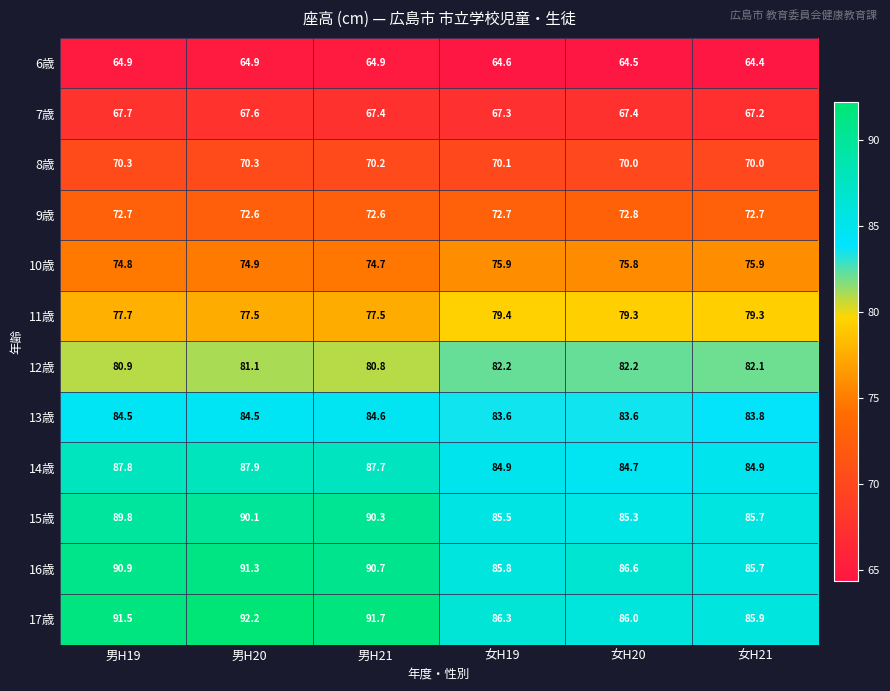

The 11歳 series shows 79.3 at 女H20. True or false?

True